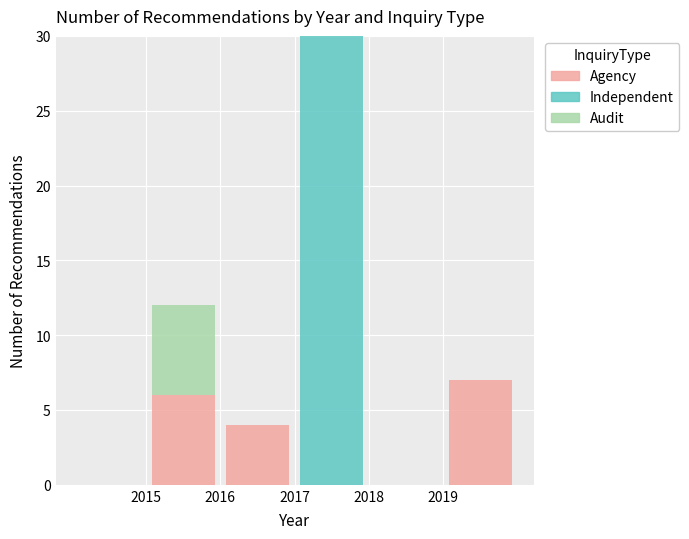

Reading left to right, transcribe this chart: for each stacked bar, give the range it covers on the x-axis and its total height. The values are not printed on the chart, so give them approximately, as read against the axis.

2014 to 2015: 0
2015 to 2016: 12
2016 to 2017: 4
2017 to 2018: 30
2018 to 2019: 0
2019 to 2020: 7